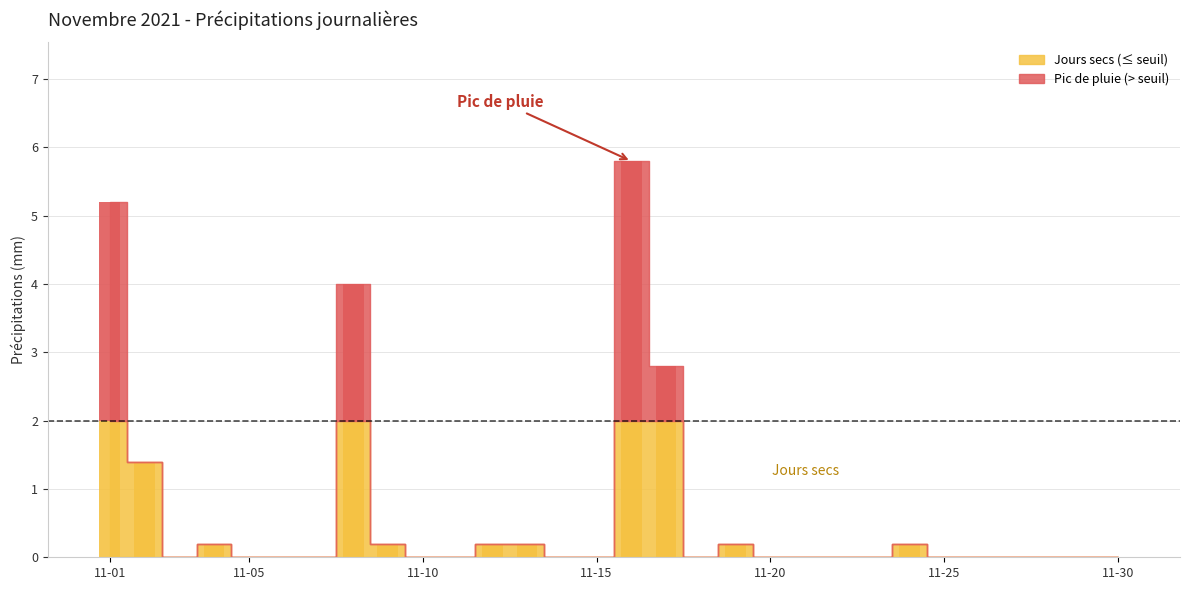

What is the difference between the second highest and minimum values?

5.2